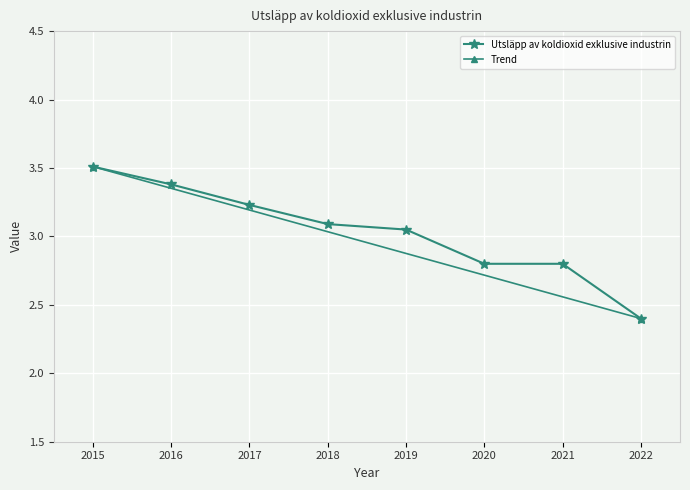

What is the sum of all values?

24.3